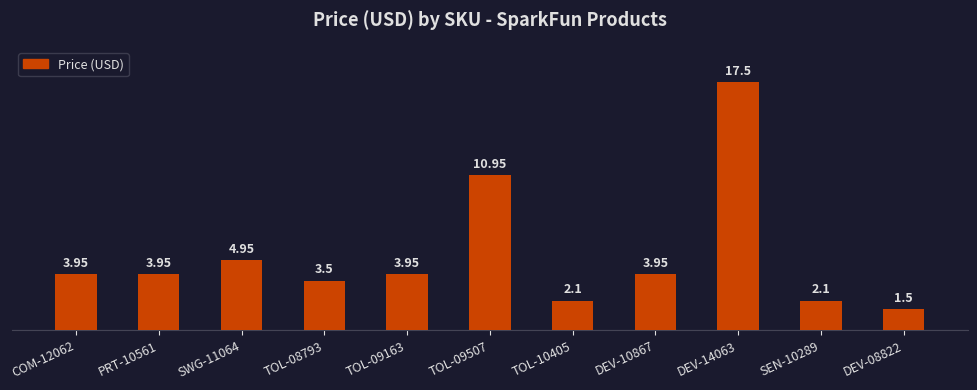

What position from the left is SWG-11064?

3